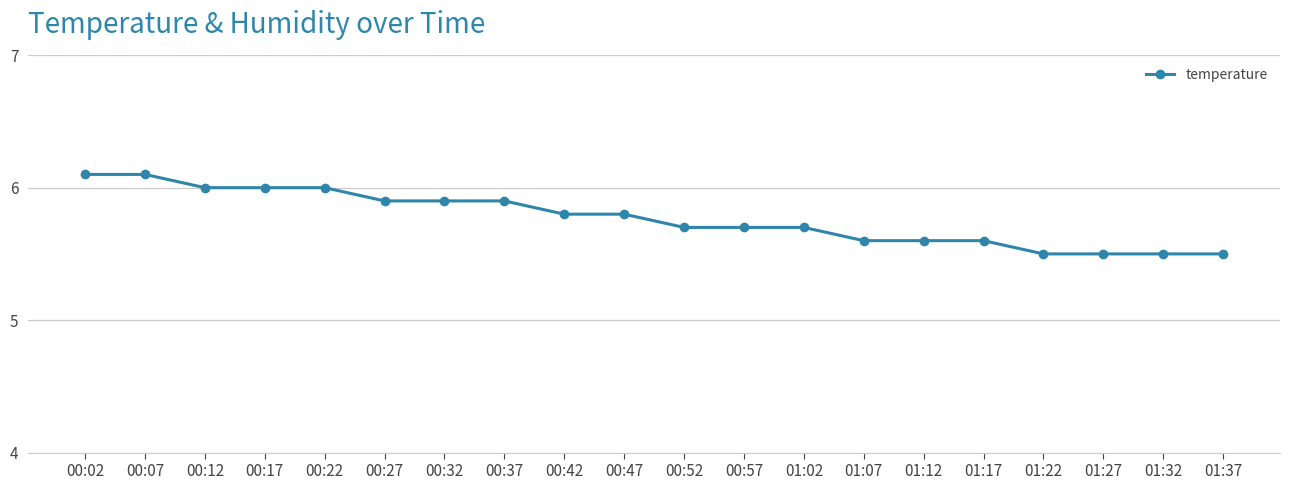

What is the change in value from 00:37 to 01:02?

-0.2